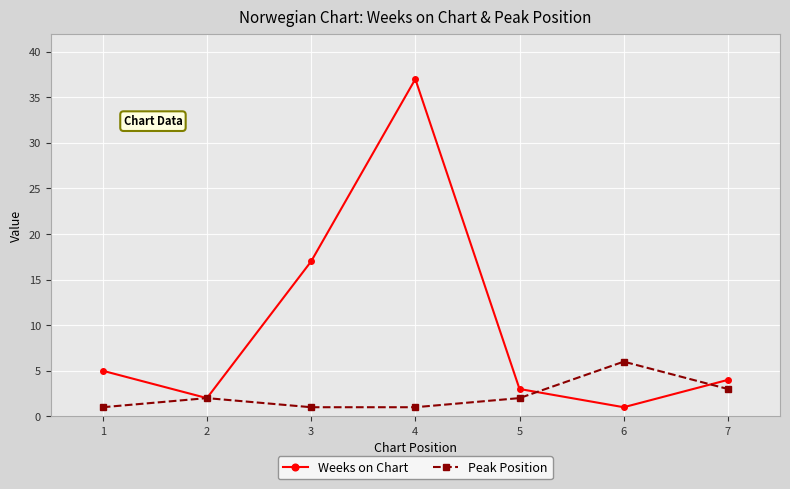

At which category is the sum across all series the highest?

4